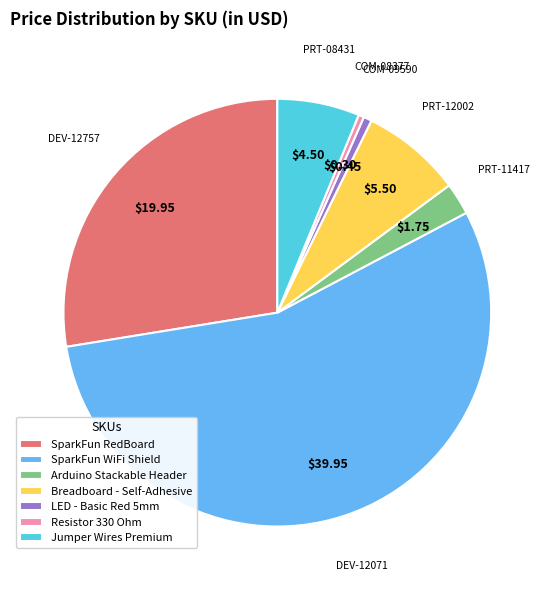

Which slice represents more than half of the pie?

SparkFun WiFi Shield